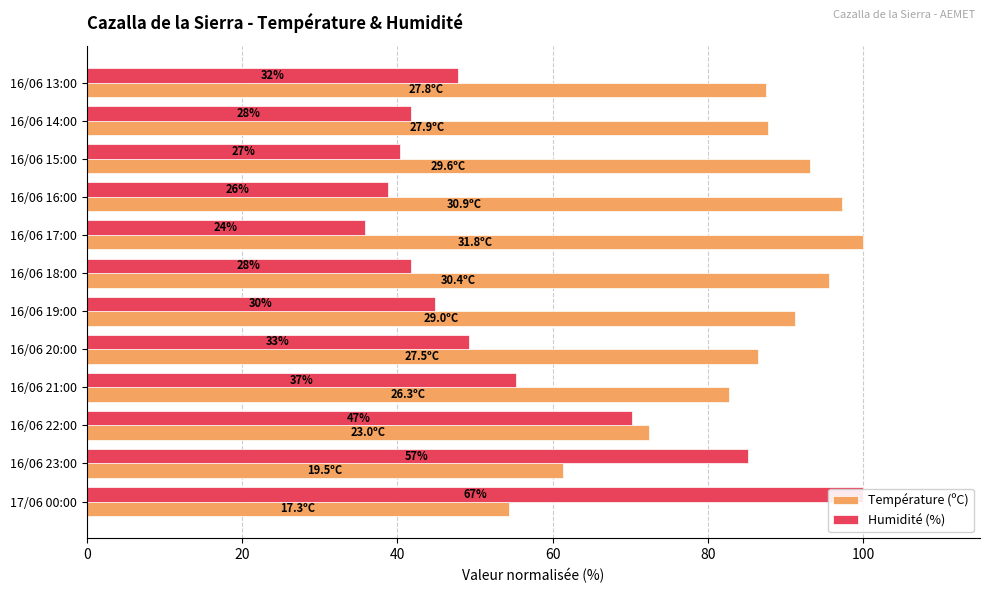

Between 16/06 20:00 and 16/06 16:00, which series saw the biggest shift?

Température (ºC)